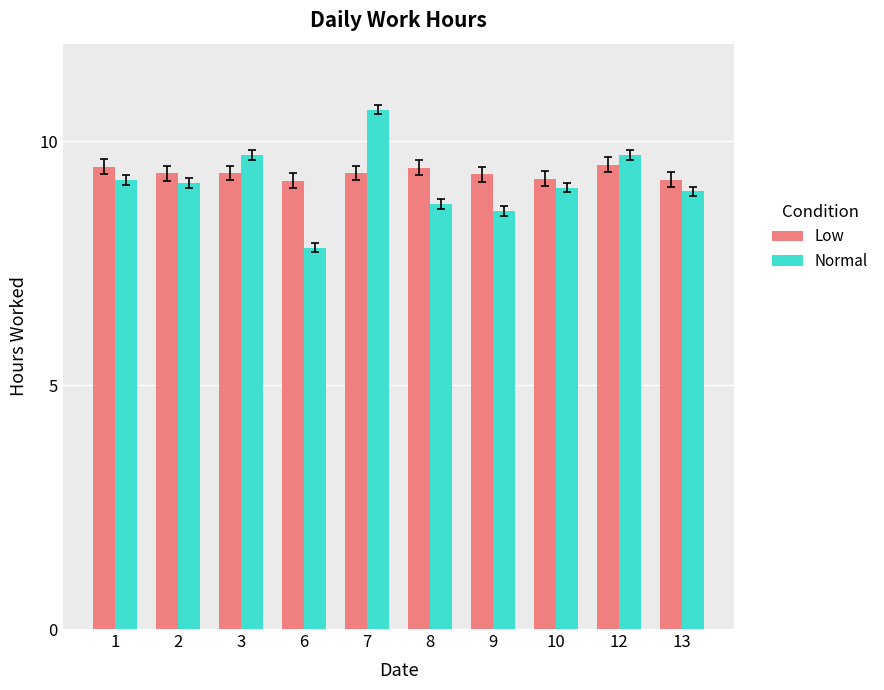

Rank the series by their average value, from lowest to highest.

Normal, Low